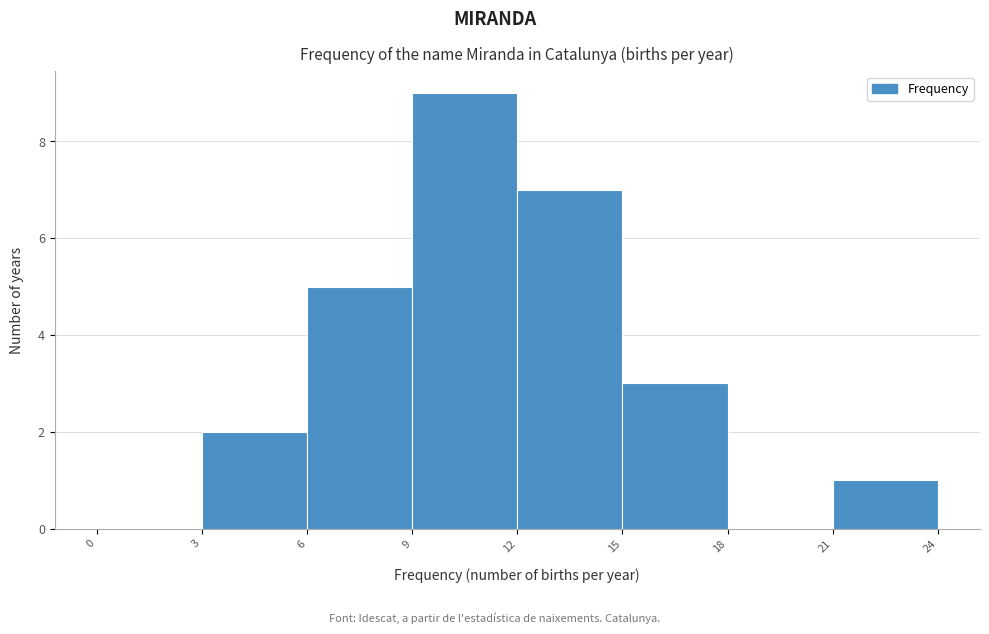

Reading left to right, list every bar in this chart as the range it spans on the x-axis followed by its height. The values are not printed on the chart, so give them approximately, as read against the axis.

0 to 3: 0
3 to 6: 2
6 to 9: 5
9 to 12: 9
12 to 15: 7
15 to 18: 3
18 to 21: 0
21 to 24: 1